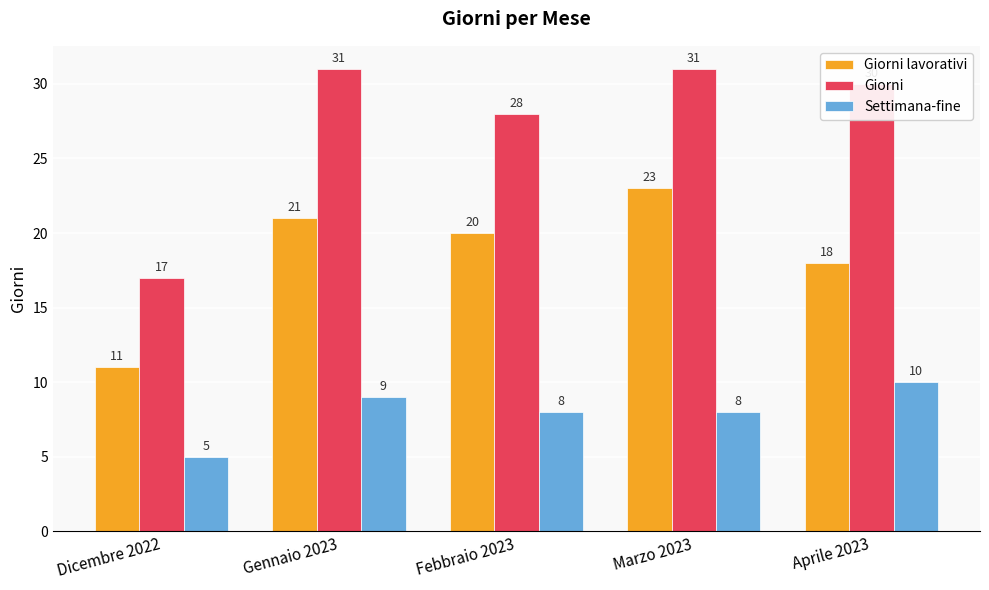

Read the Settimana-fine value at Febbraio 2023.

8